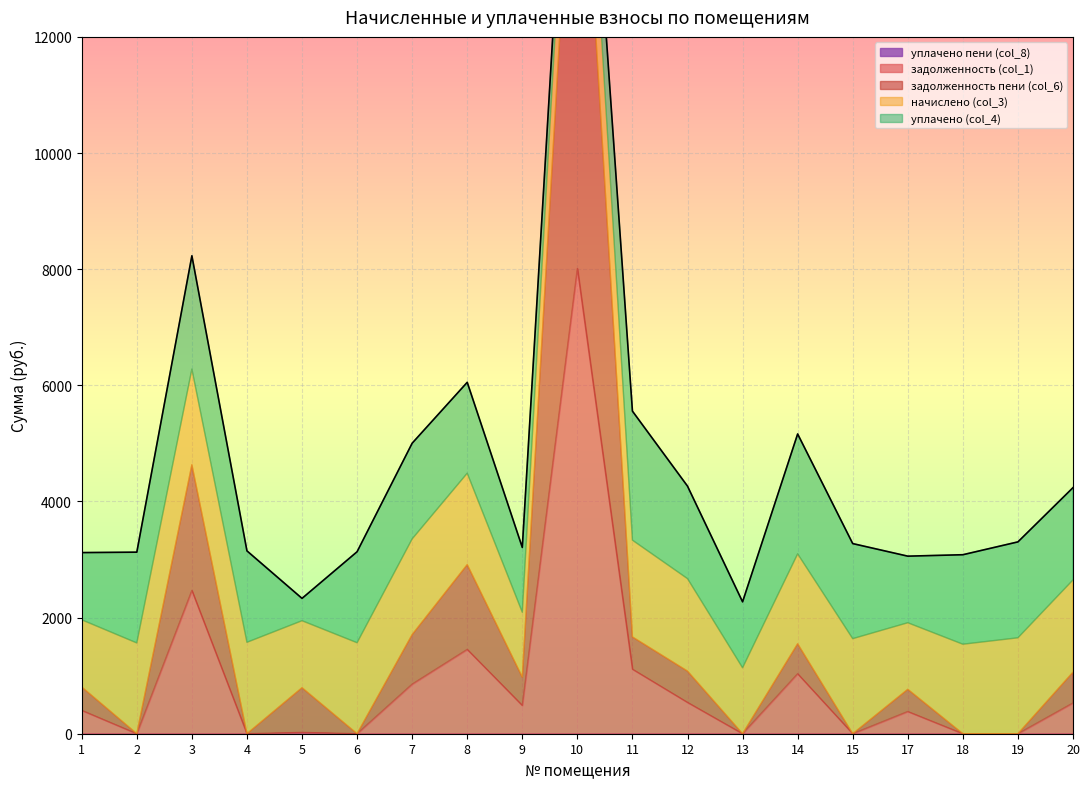

Which series has the largest range (max minus min)?

задолженность пени (col_6)